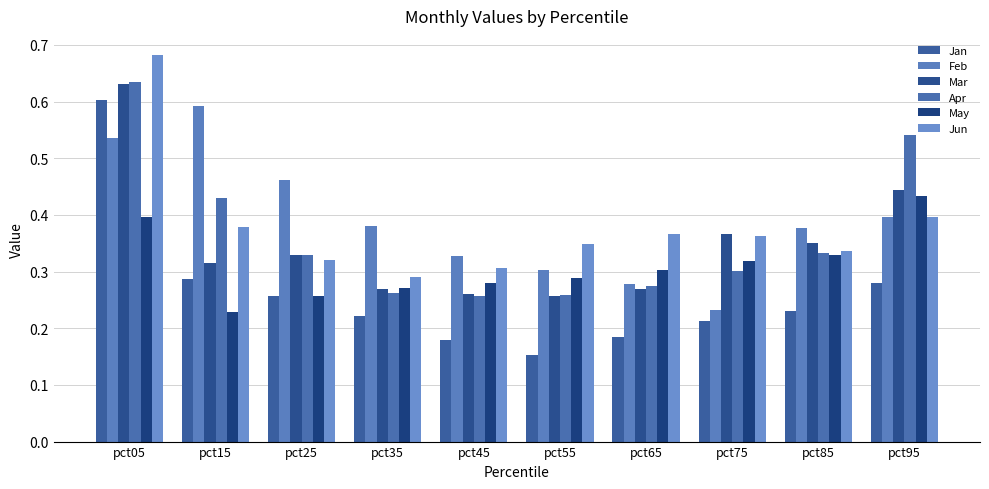

At which label does Apr reach its peak?

pct05